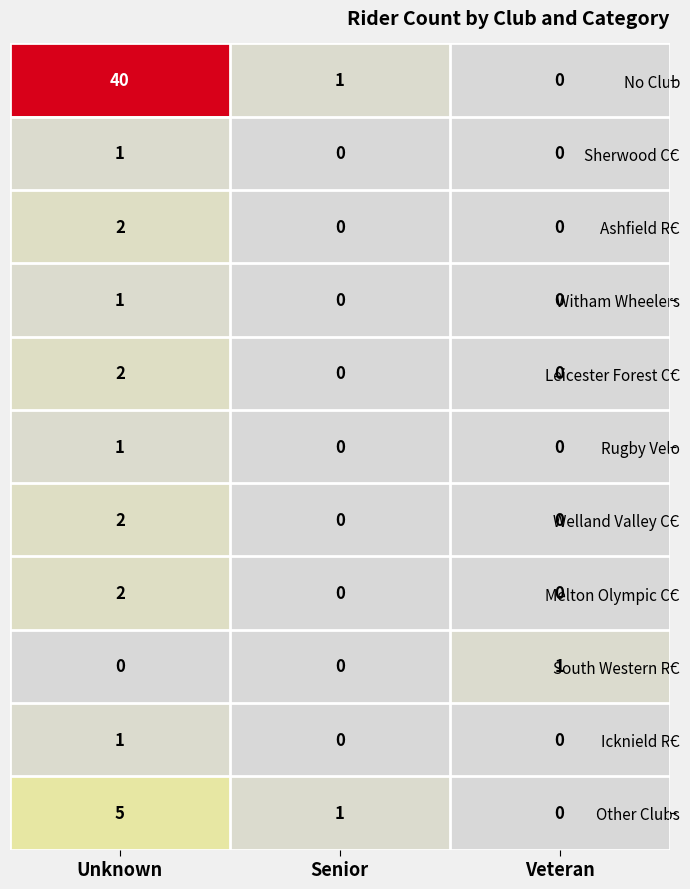

The Melton Olympic CC series shows 3 at Unknown. True or false?

False